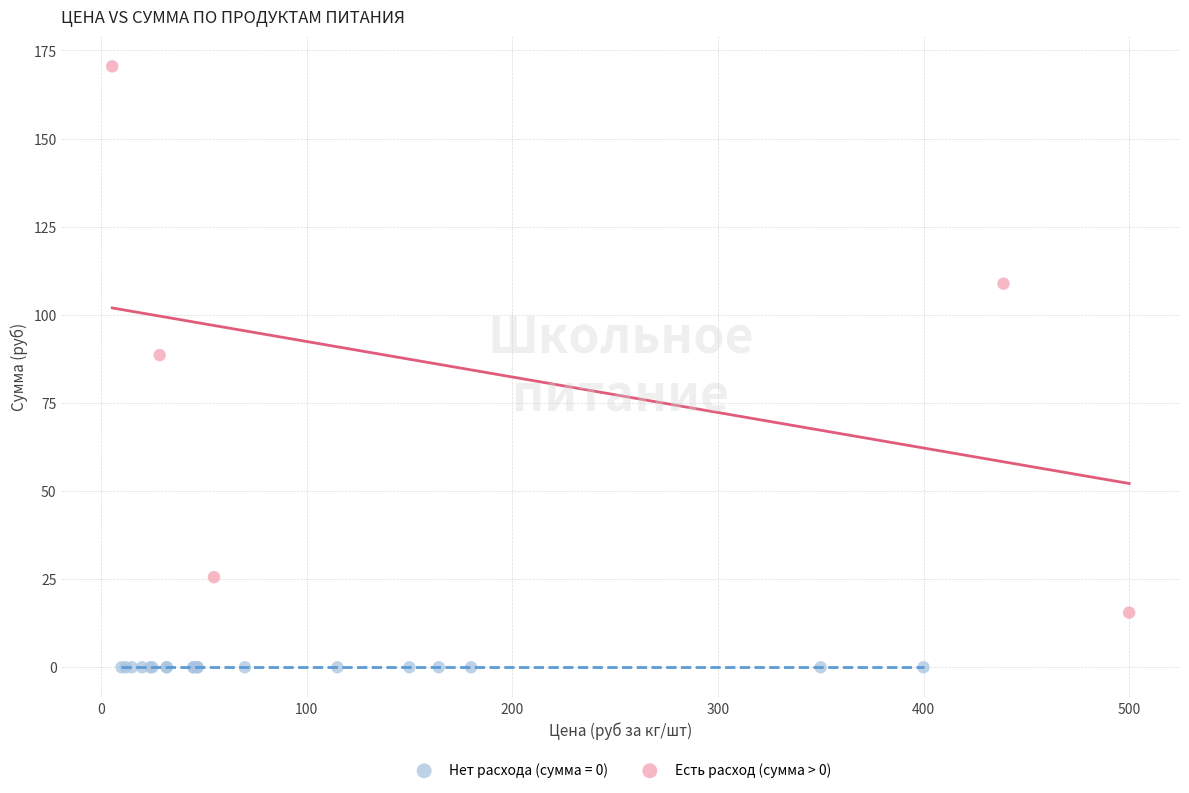

Which series contains the highest Y value?

Есть расход (сумма > 0)